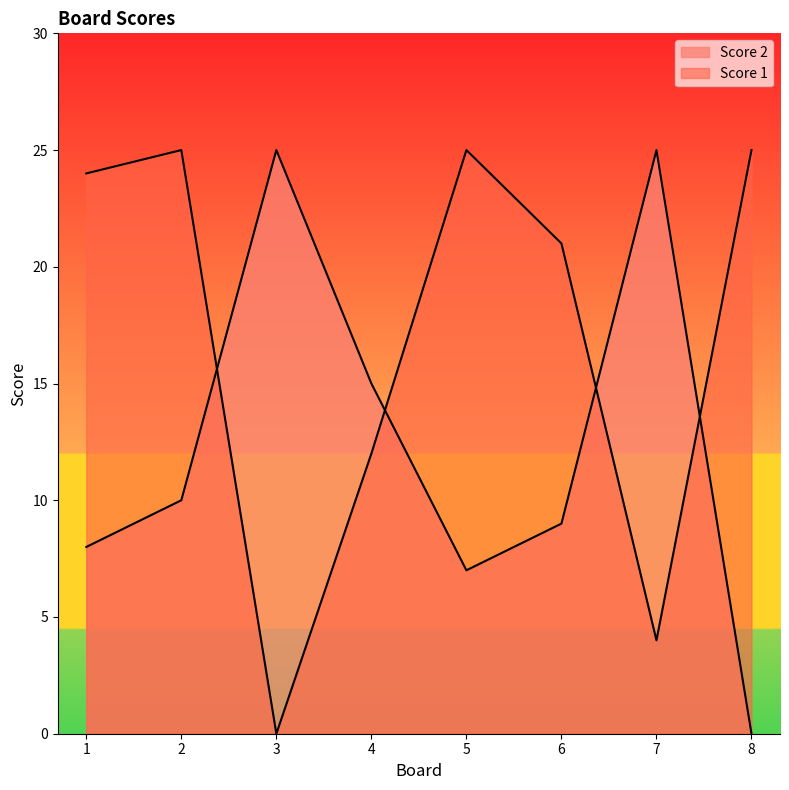

At how many categories does at least one series exceed 14?

8